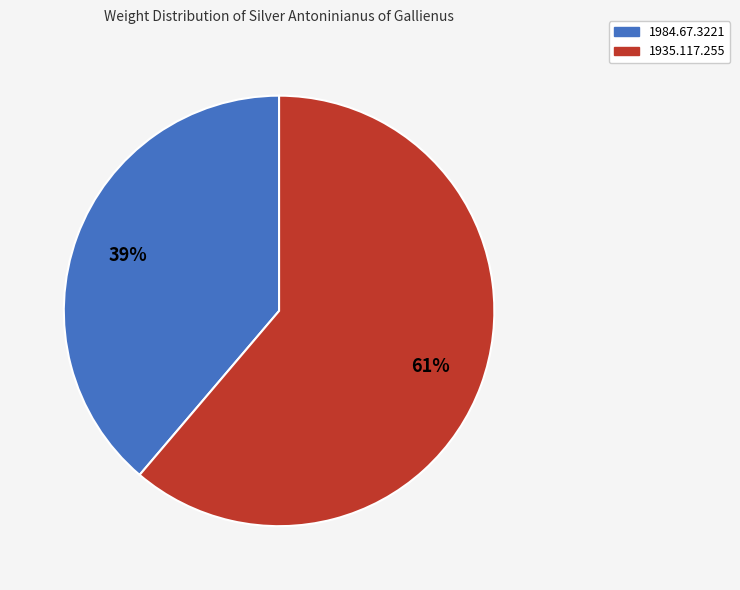

Does 1935.117.255 account for over 50% of the chart?

Yes